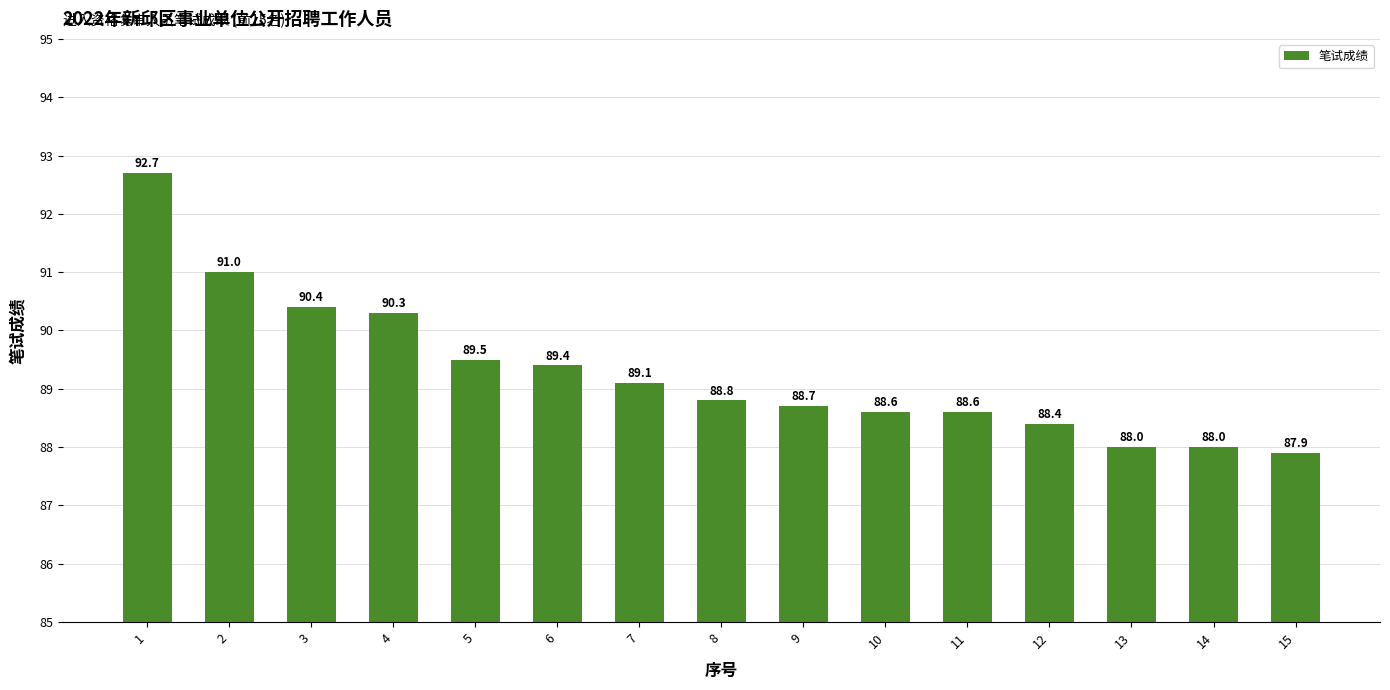

What is the value of the 8th bar from the left?

88.8